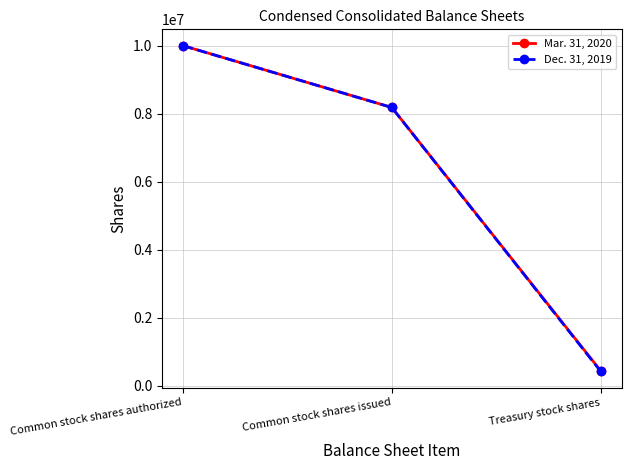

What is the value of the Mar. 31, 2020 point at the 2nd from the left?

8180712